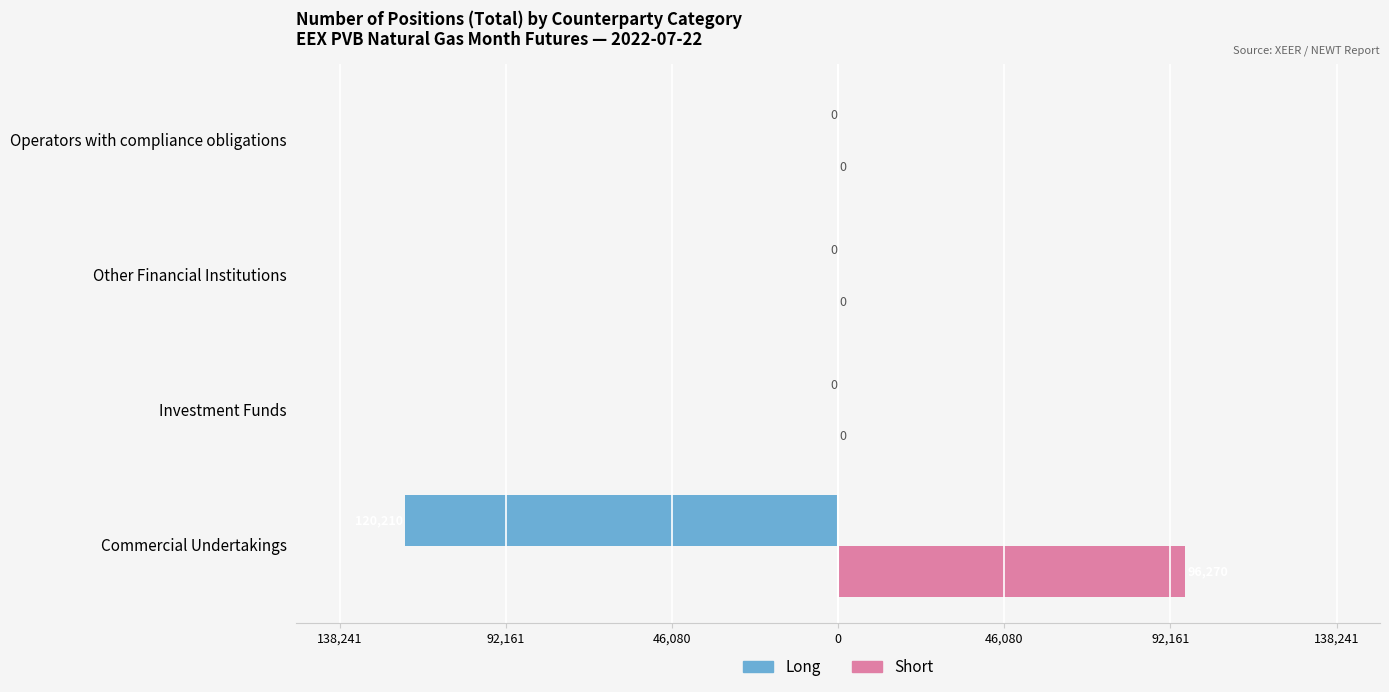

How many groups of bars are there?

4